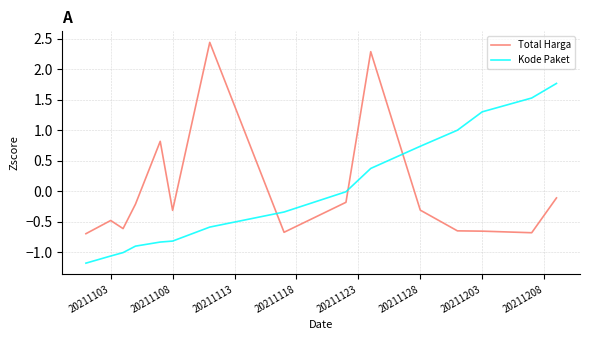

How many intersections are there between Kode Paket and Total Harga?

3